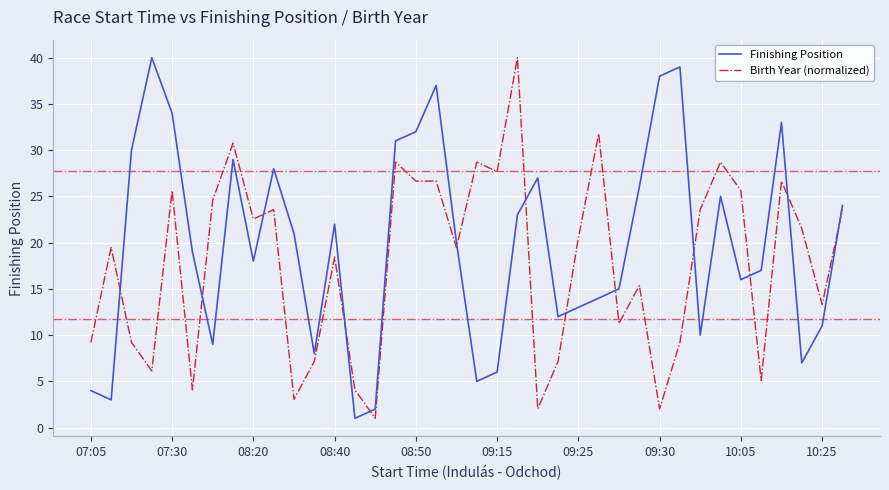

Reading right to left, extract all data points from this chart.

Finishing Position: 24.0	11.0	7.0	33.0	17.0	16.0	25.0	10.0	39.0	38.0	26.0	15.0	14.0	13.0	12.0	27.0	23.0	6.0	5.0	20.0	37.0	32.0	31.0	2.0	1.0	22.0	8.0	21.0	28.0	18.0	29.0	9.0	19.0	34.0	40.0	30.0	3.0	4.0
Birth Year (normalized): 23.6	13.3	21.5	26.7	5.1	25.6	28.7	23.6	9.2	2.0	15.4	11.3	31.8	20.5	7.2	2.0	40.0	27.7	28.7	19.5	26.7	26.7	28.7	1.0	4.1	18.4	7.2	3.1	23.6	22.6	30.8	24.6	4.1	25.6	6.1	9.2	19.5	9.2